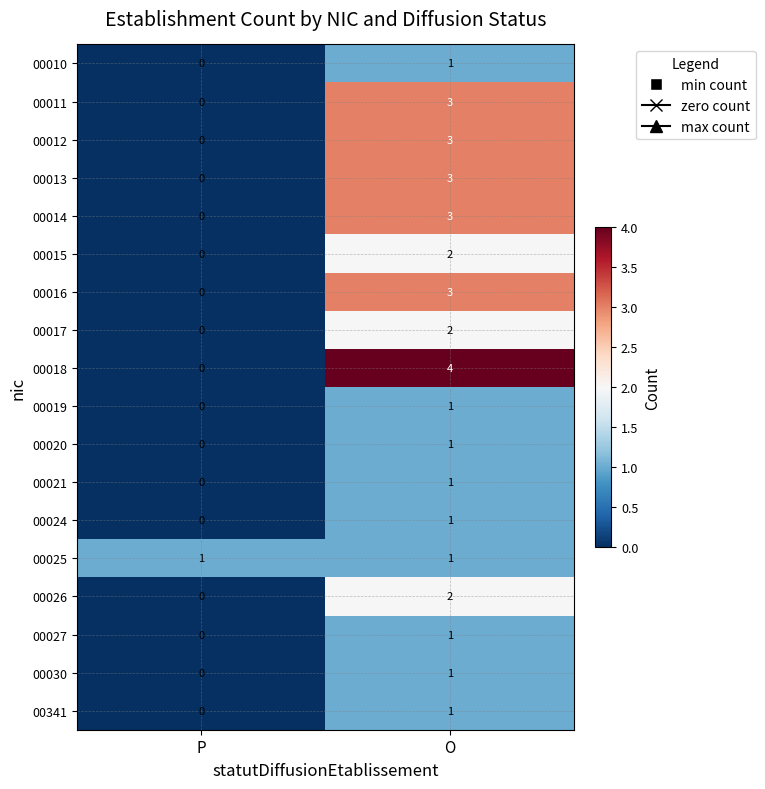

What is the total value across all series at P?

1